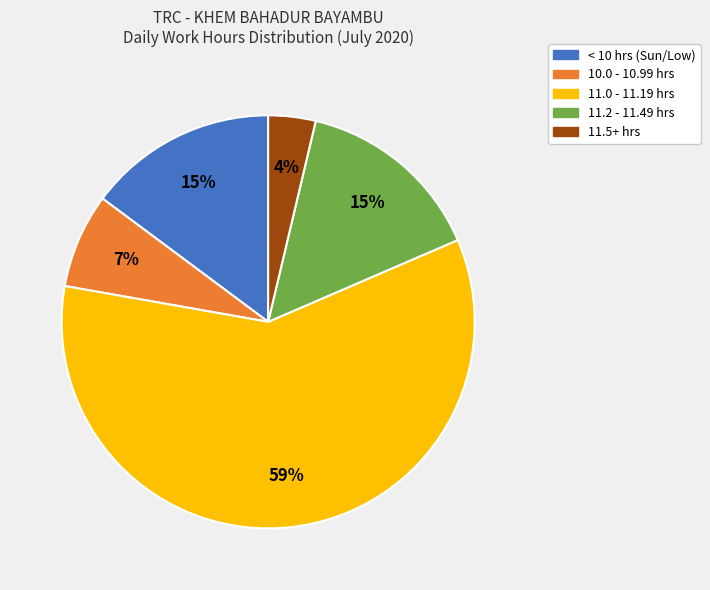

Does any single category account for the majority?

Yes